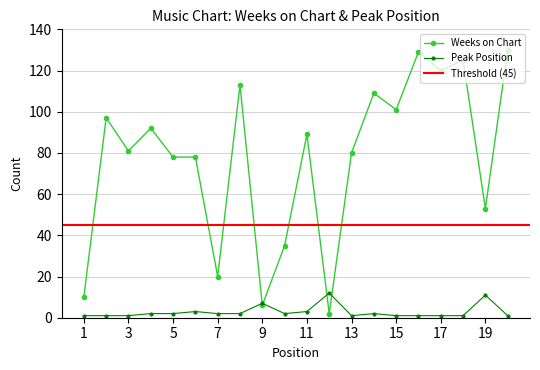

Where does the Peak Position series first go above 2?

6